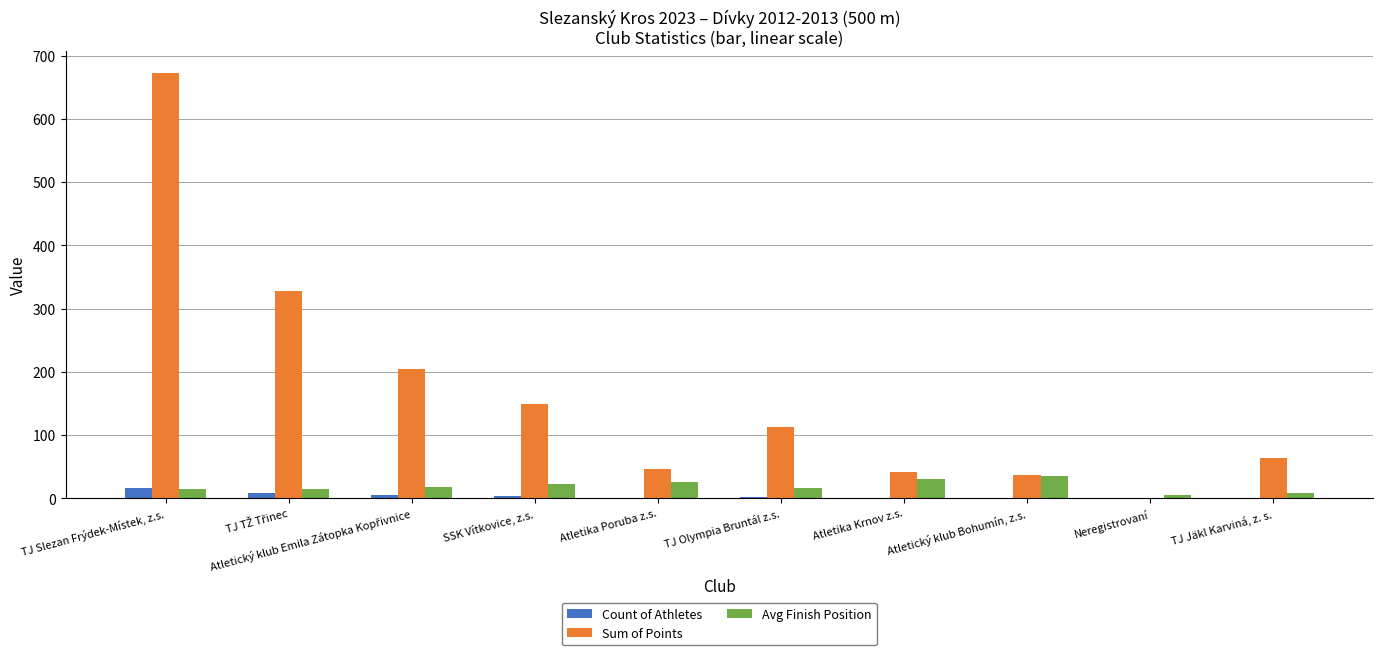

At which category is the sum across all series the highest?

TJ Slezan Frýdek-Místek, z.s.